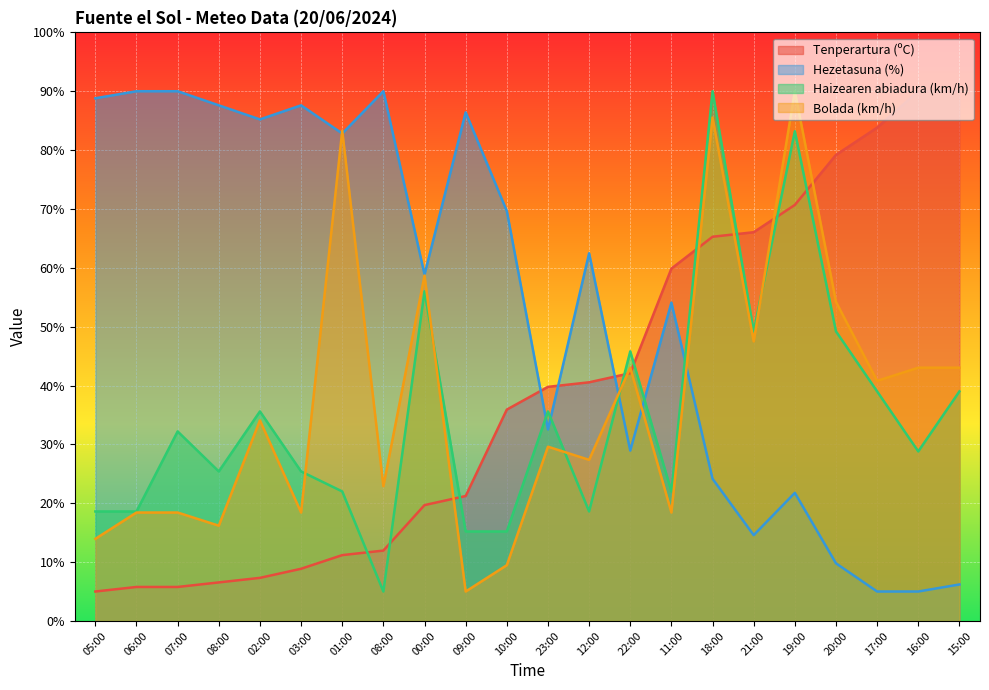

What is the minimum value for Hezetasuna (%)?

5.0